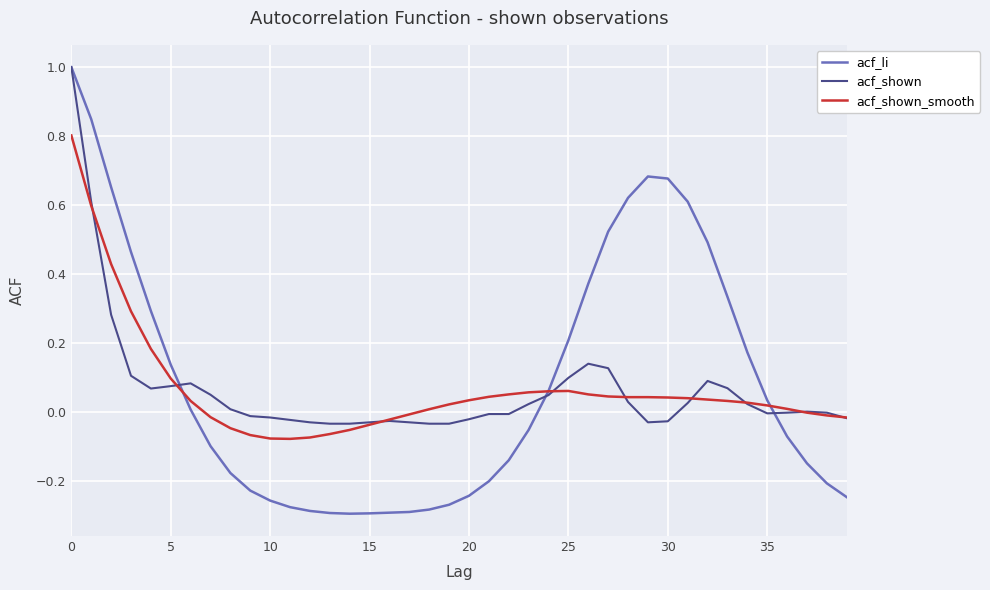

Count the number of data series in this chart.

3